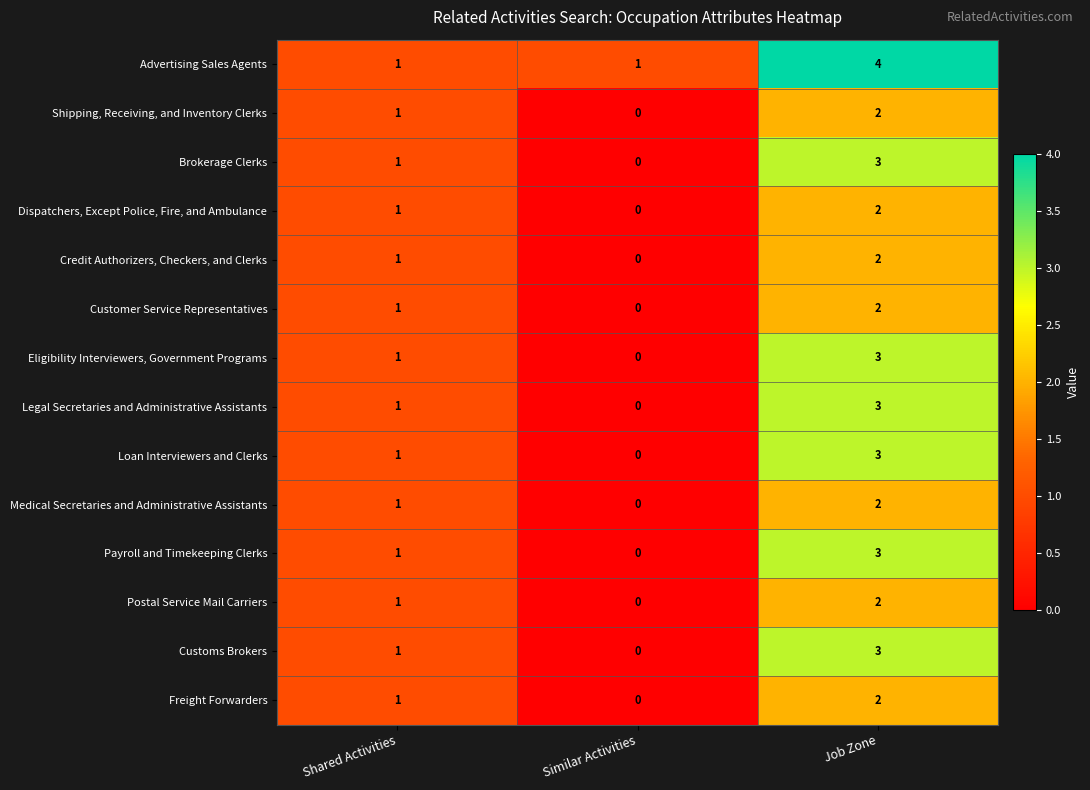

What is the spread (max minus min) of values at Job Zone?

2